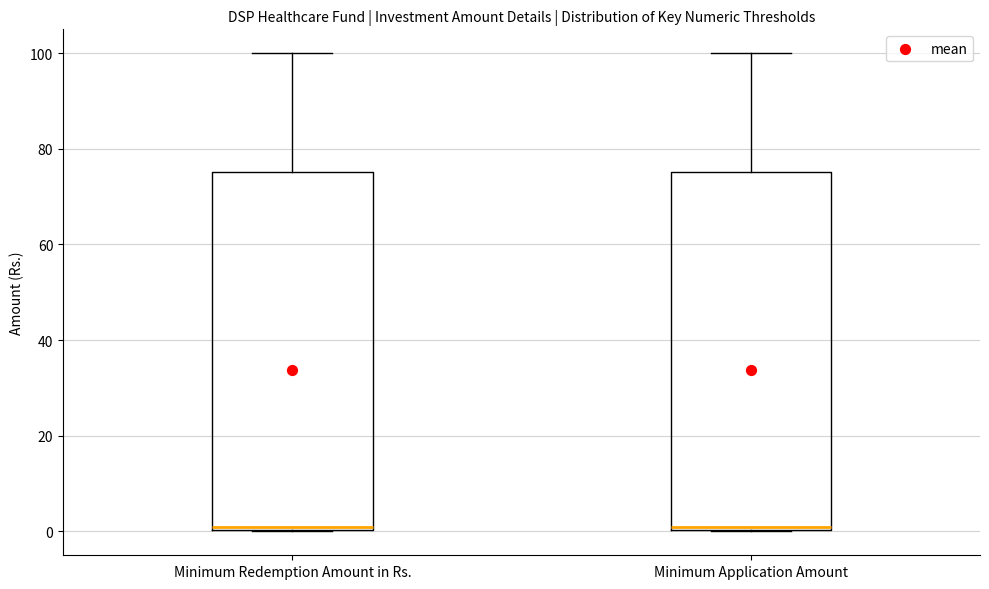

Where is the upper edge of the box for Minimum Application Amount on the y-axis? The values are not printed on the chart, so give them approximately, as read against the axis.

76